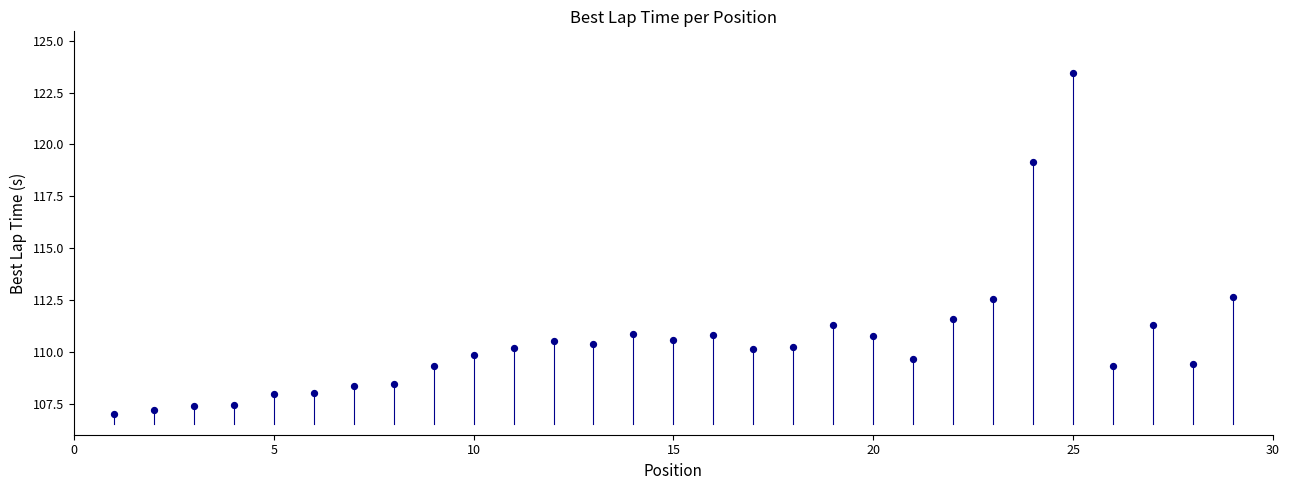

What is the range of Y values (max minus min)?

16.4